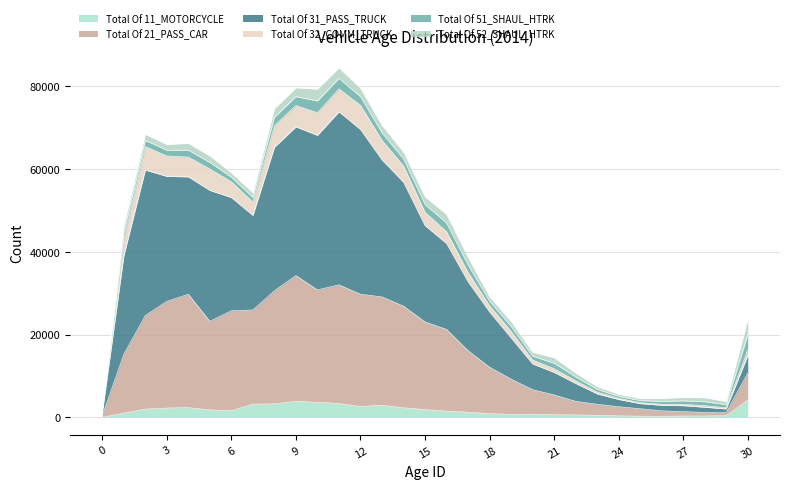

How many data points in Total Of 11_MOTORCYCLE are less than 1511?

15